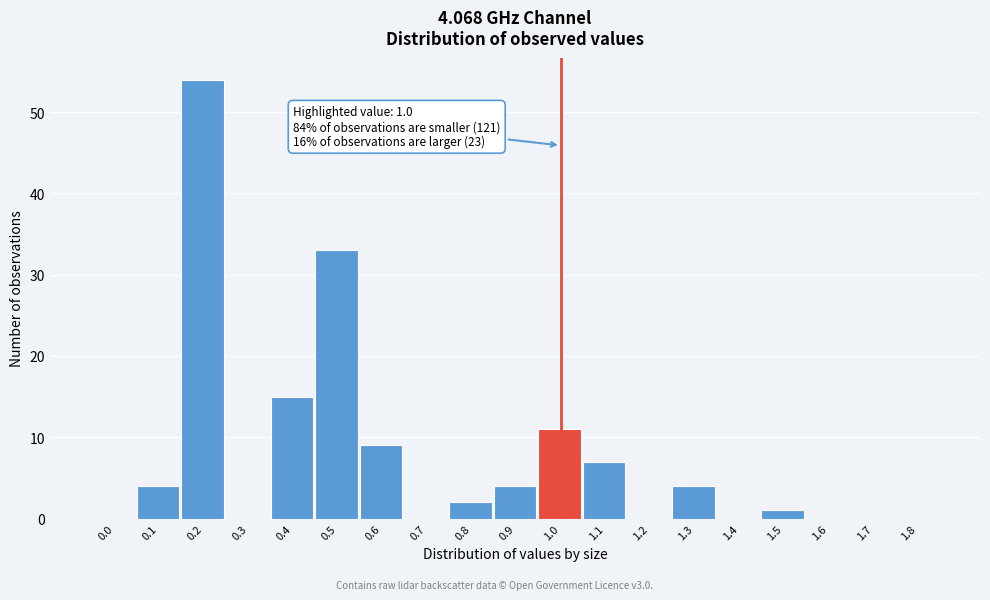

Reading left to right, what are all the values shown in this chart?

0.0=0	0.1=4	0.2=54	0.3=0	0.4=15	0.5=33	0.6=9	0.7=0	0.8=2	0.9=4	1.0=11	1.1=7	1.2=0	1.3=4	1.4=0	1.5=1	1.6=0	1.7=0	1.8=0